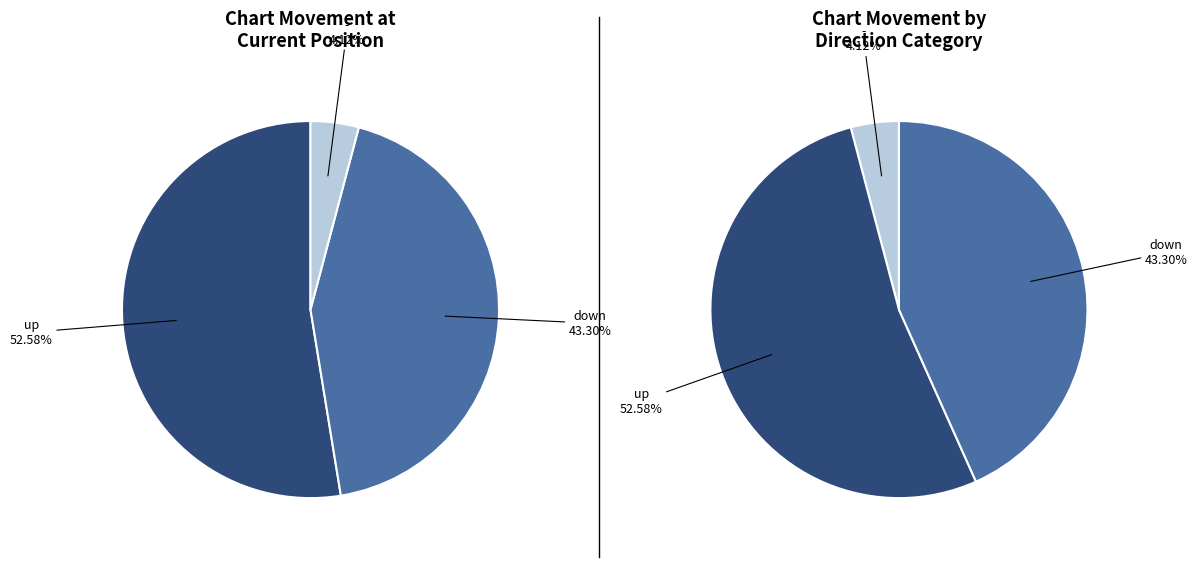

True or false: up accounts for 66% of the total.

False